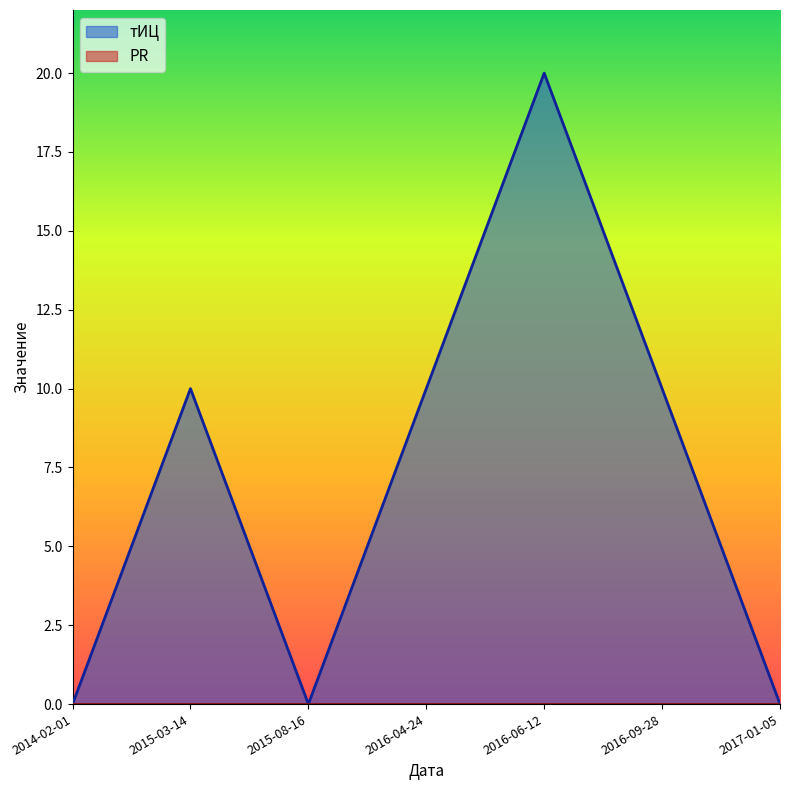

Reading right to left, list all the values displayed in this chart.

2017-01-05=0	2016-09-28=10	2016-06-12=20	2016-04-24=10	2015-08-16=0	2015-03-14=10	2014-02-01=0